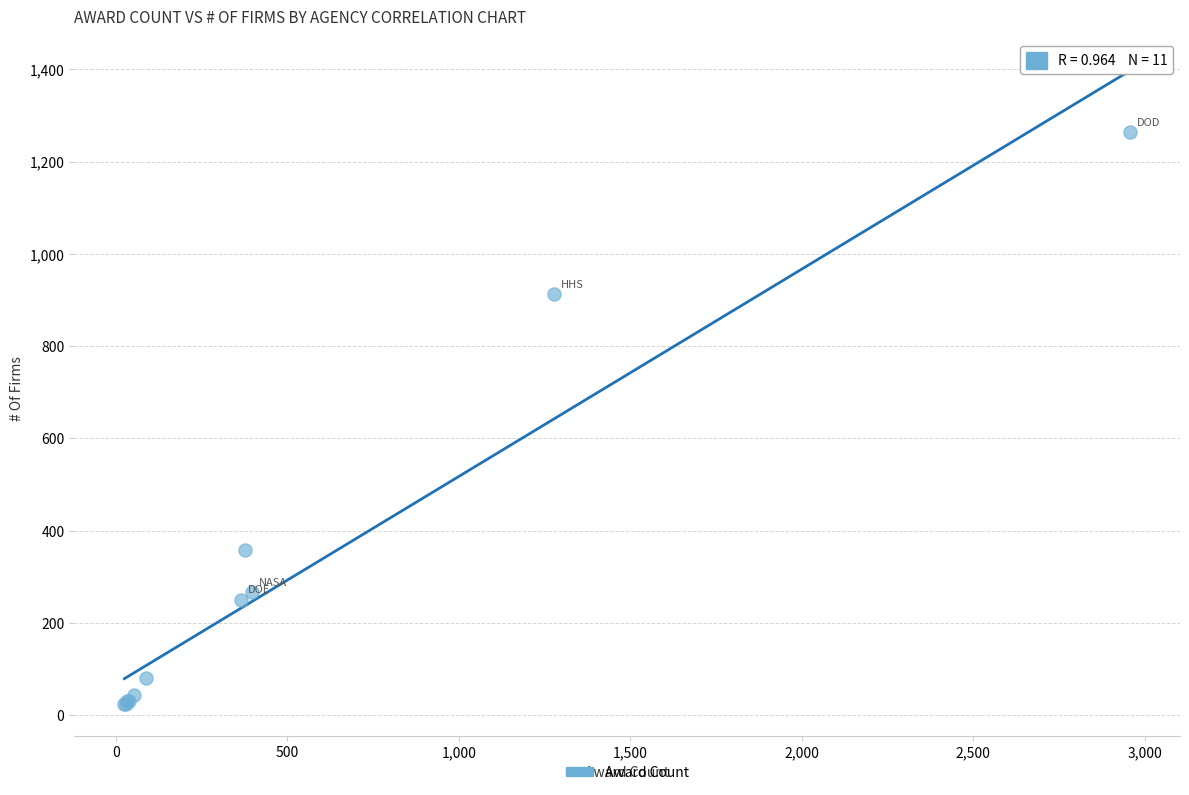

What Y value in the scatter plot is closest to 643?

913